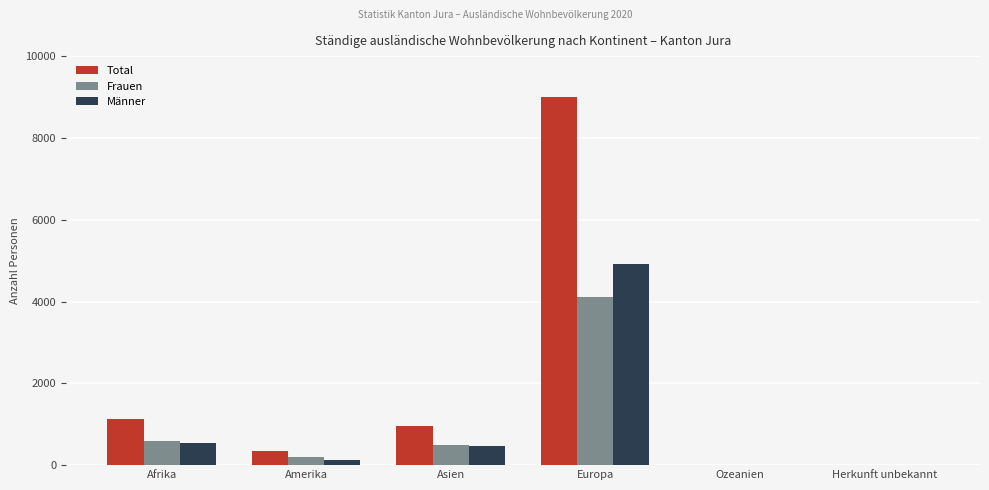

What is the total value across all series at Asien?

1896